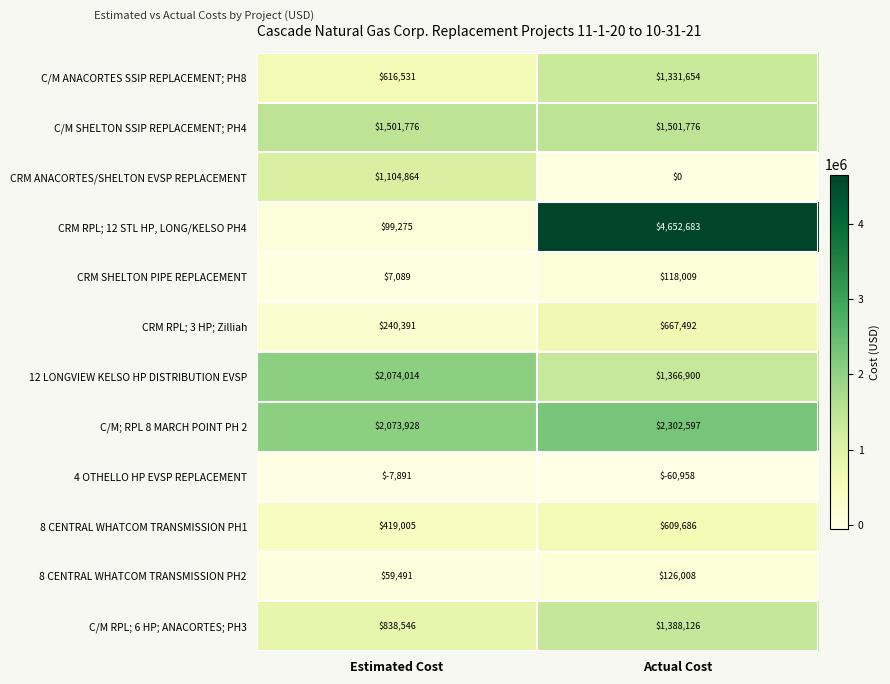

What is the difference between the CRM SHELTON PIPE REPLACEMENT values at Actual Cost and Estimated Cost?

110920